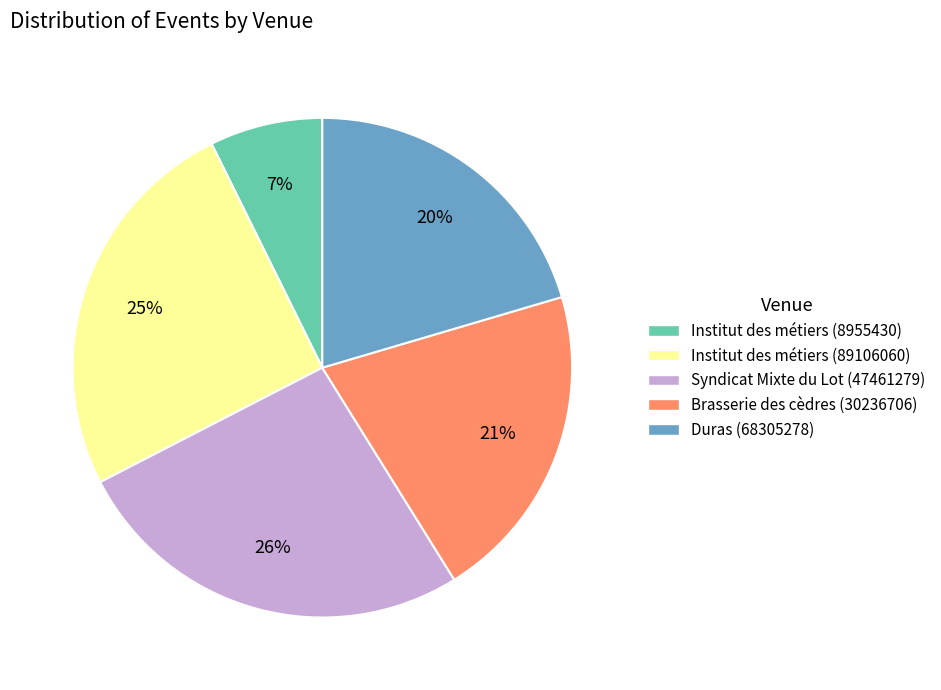

Is there any slice that represents more than half of the pie?

No